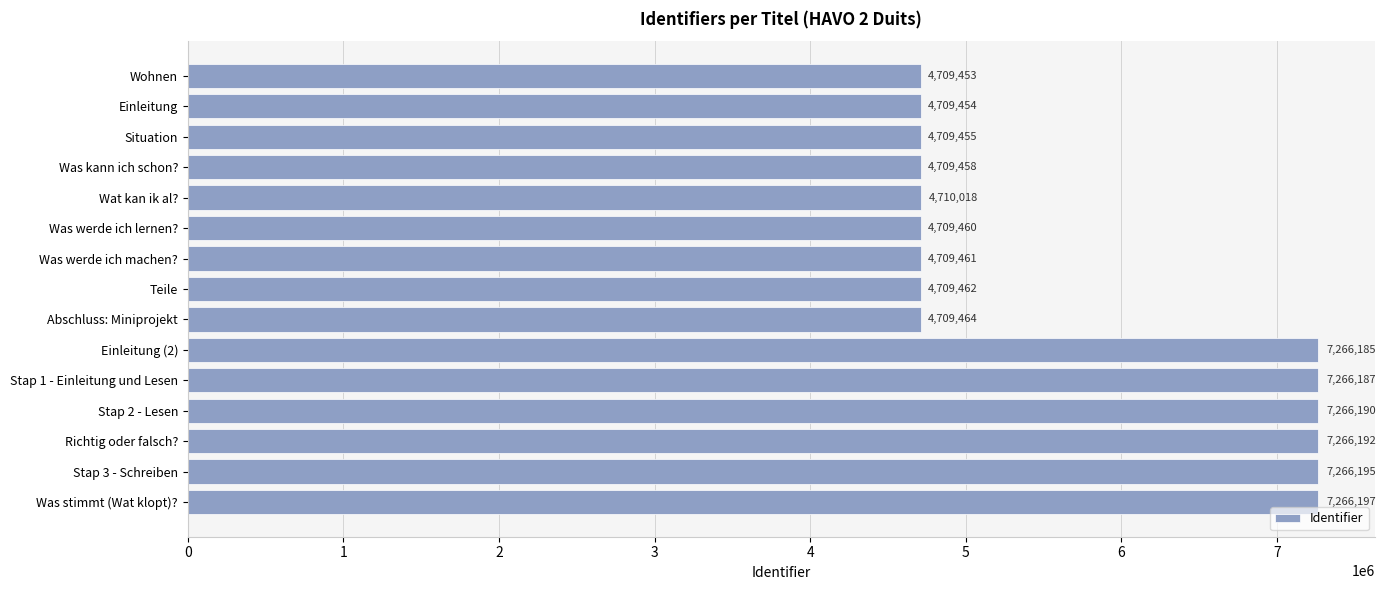

What is the greatest value displayed?

7266197